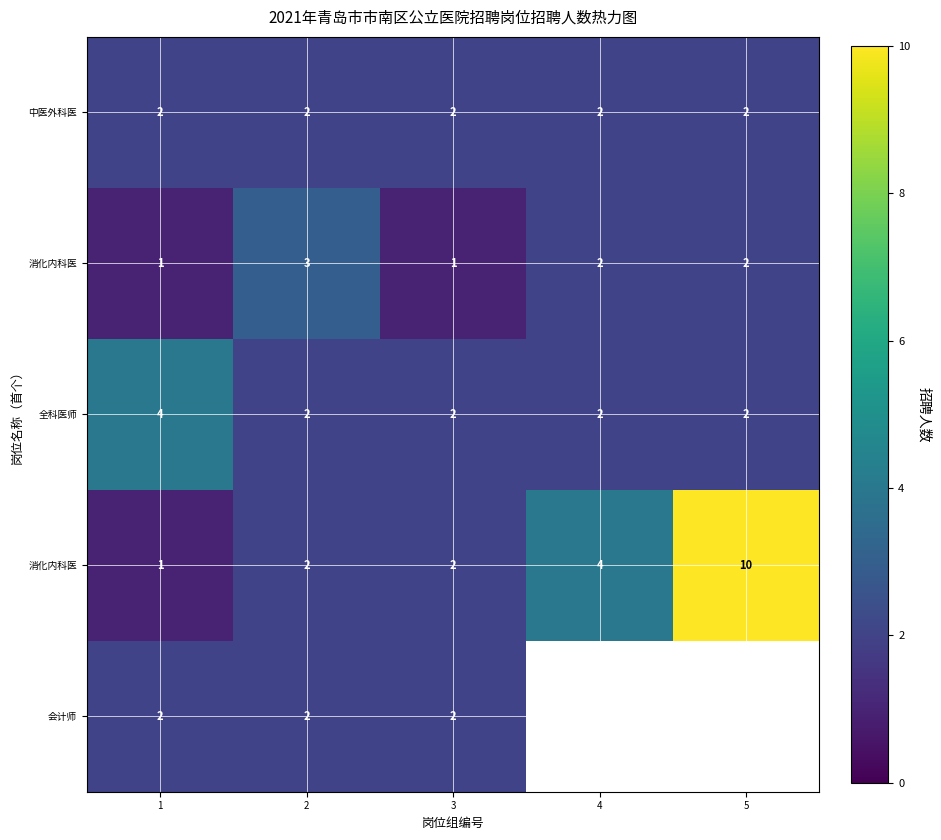

What is the minimum value shown in the chart?

1.0